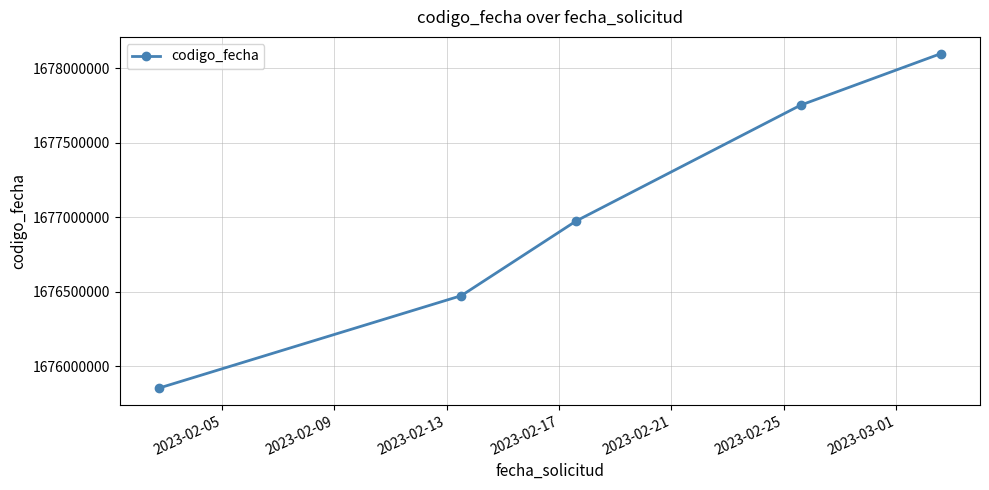

What is the maximum value shown in the chart?

1678097727